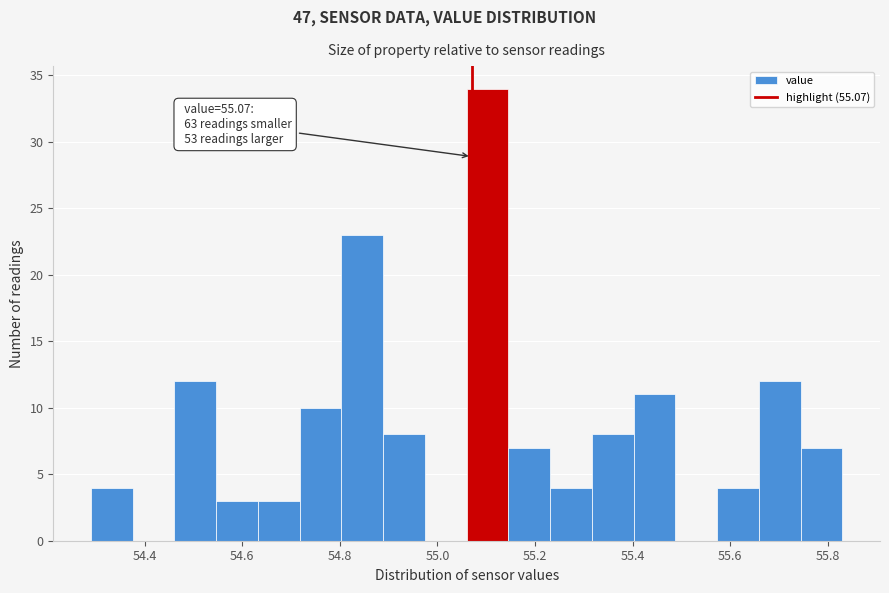

Which range on the x-axis has the tallest bar?

55.06 to 55.14